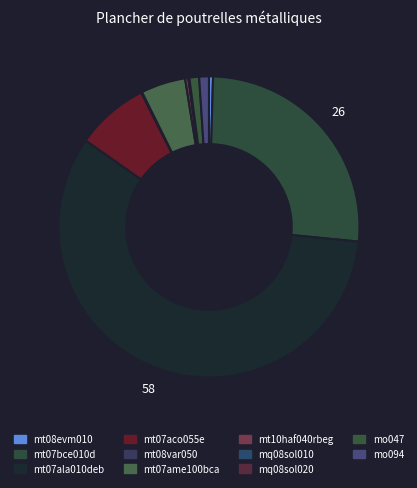

Does any single category account for the majority?

Yes